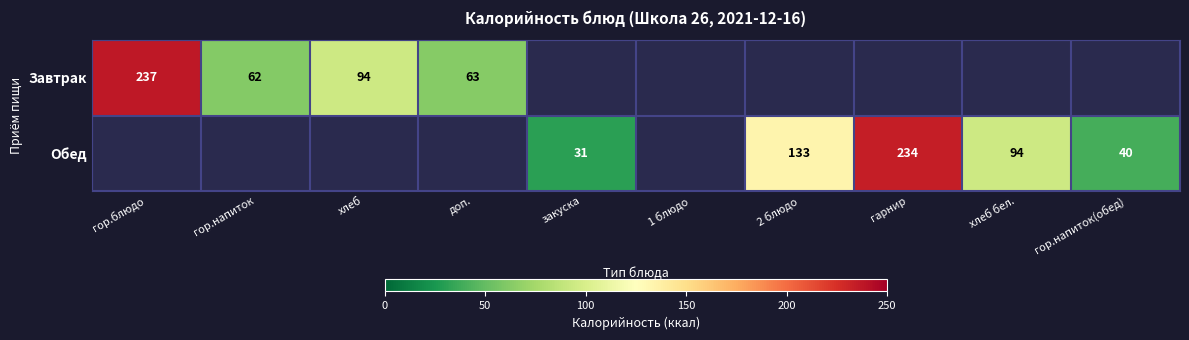

The value of Обед at гарнир is 106. True or false?

False